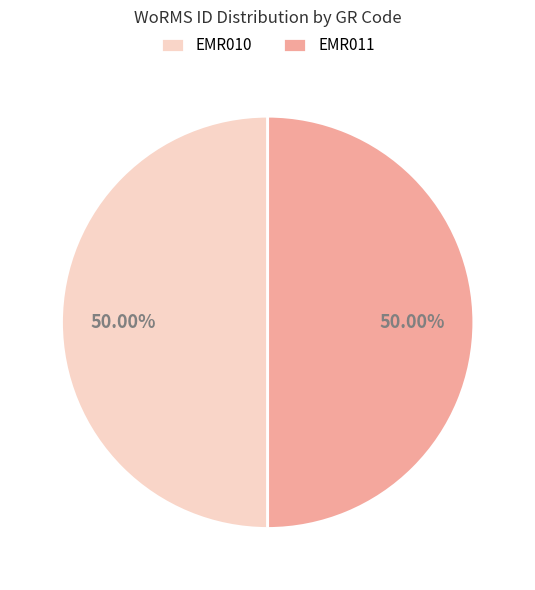

Is it true that EMR011 is 37% of the pie?

False